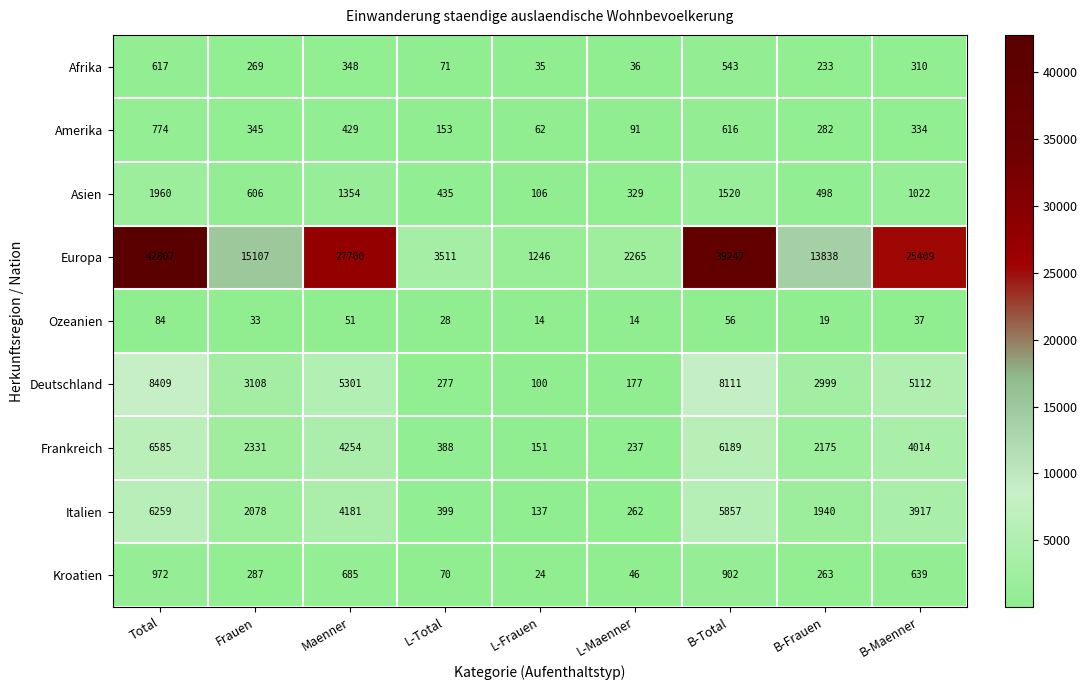

What is the spread (max minus min) of values at B-Maenner?

25372